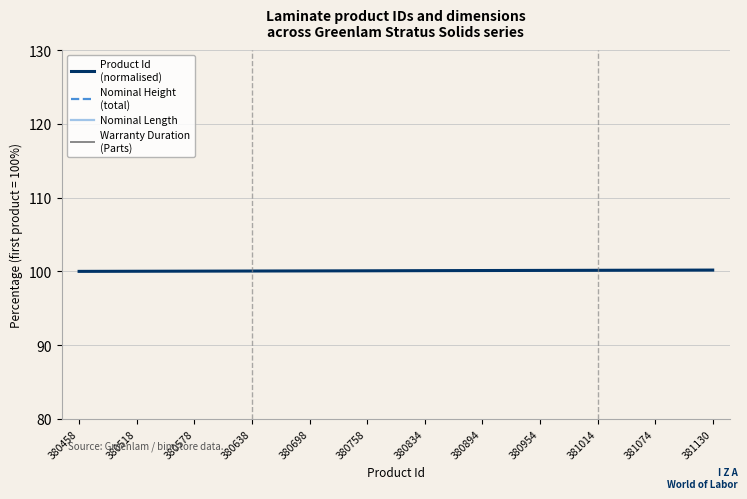

How many lines are shown in the chart?

4